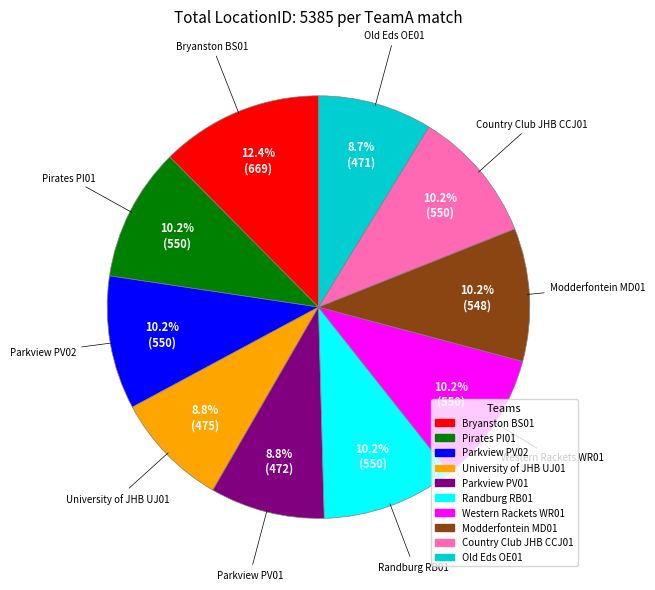

Is it true that Parkview PV01 is 1% of the pie?

False